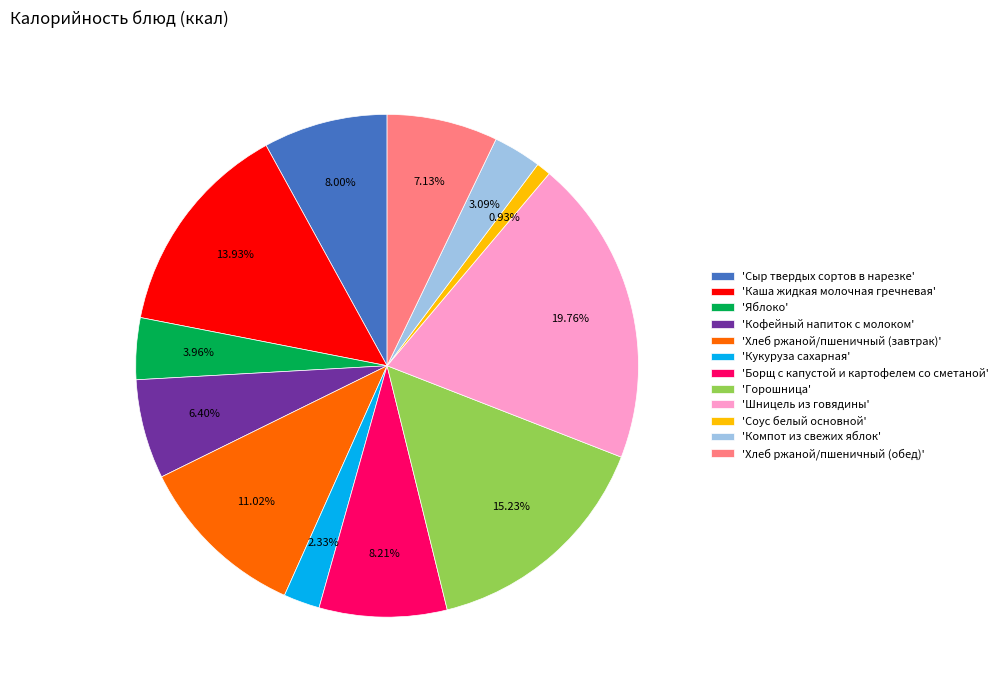

To the nearest percent, what is the average slice percentage?

8%